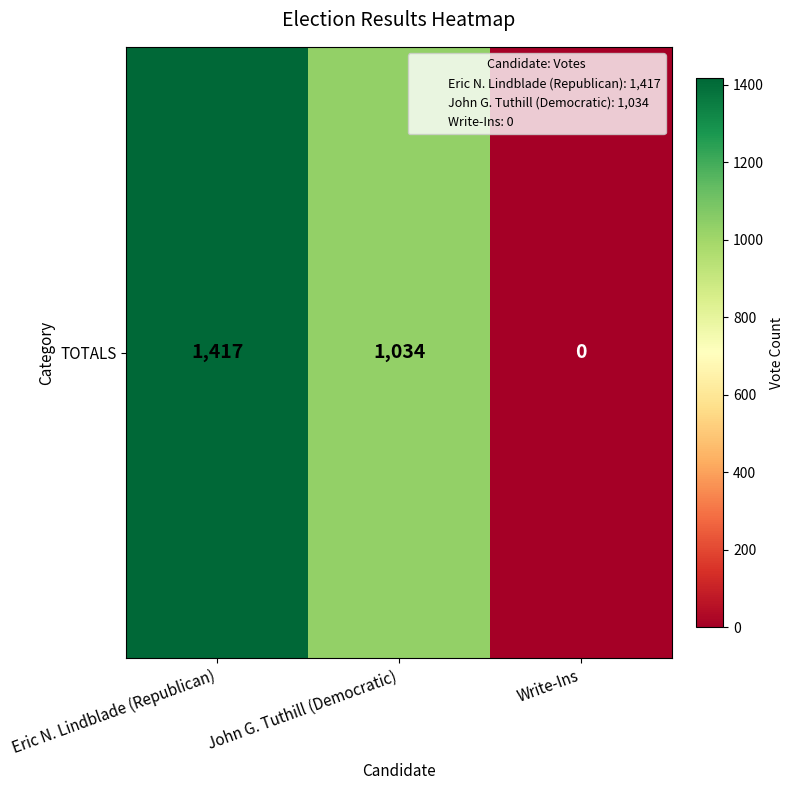

Rank the categories by value from highest to lowest.

Eric N. Lindblade (Republican), John G. Tuthill (Democratic), Write-Ins